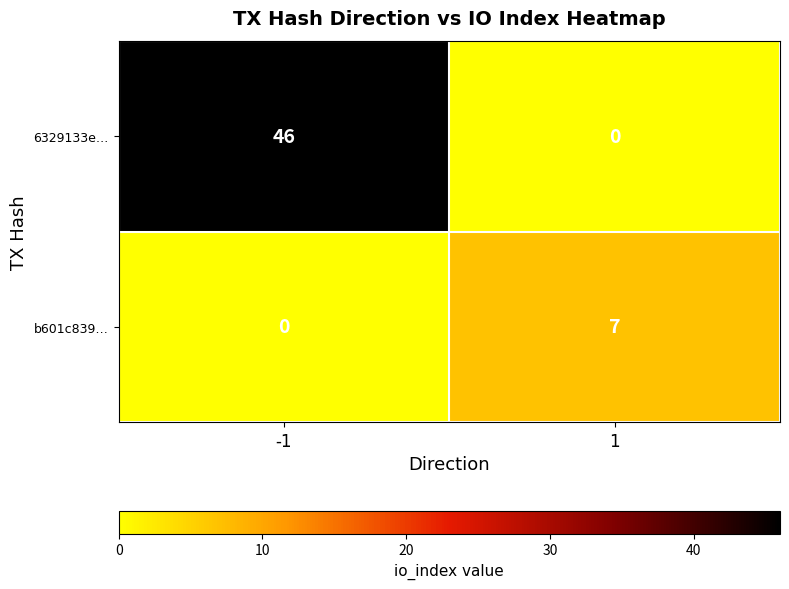

At which category is the sum across all series the highest?

-1